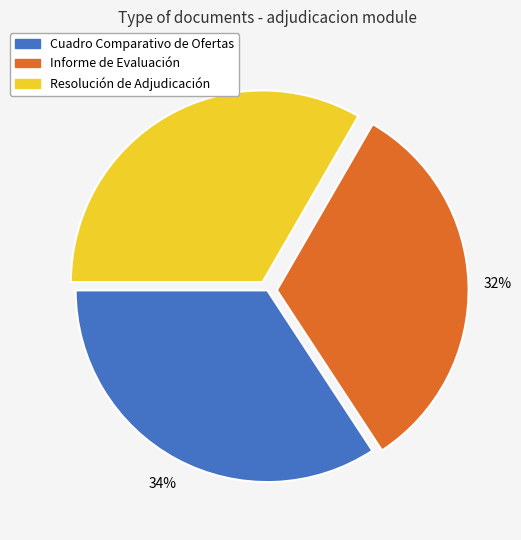

Count the number of slices in the pie.

3